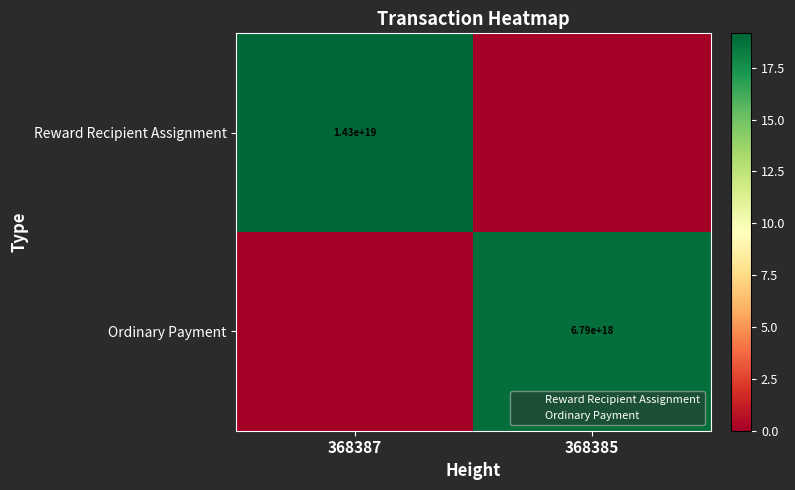

The value of Ordinary Payment at 368387 is 0.0. True or false?

True